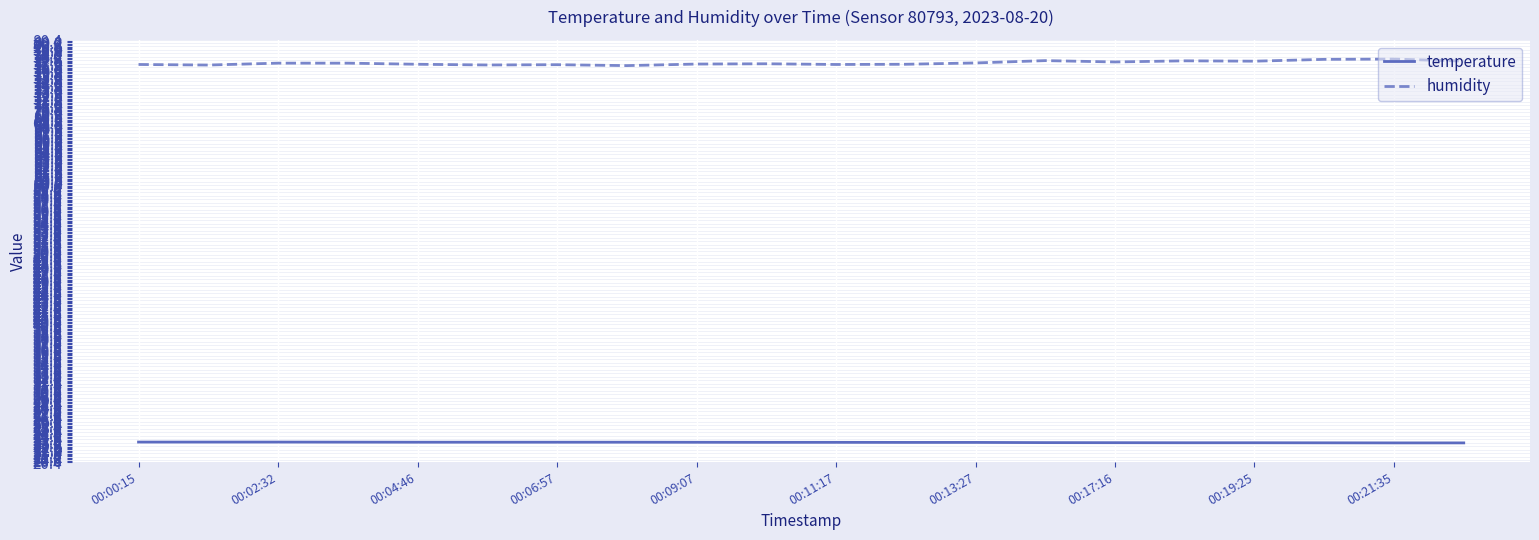

What is the minimum value shown in the chart?

23.1